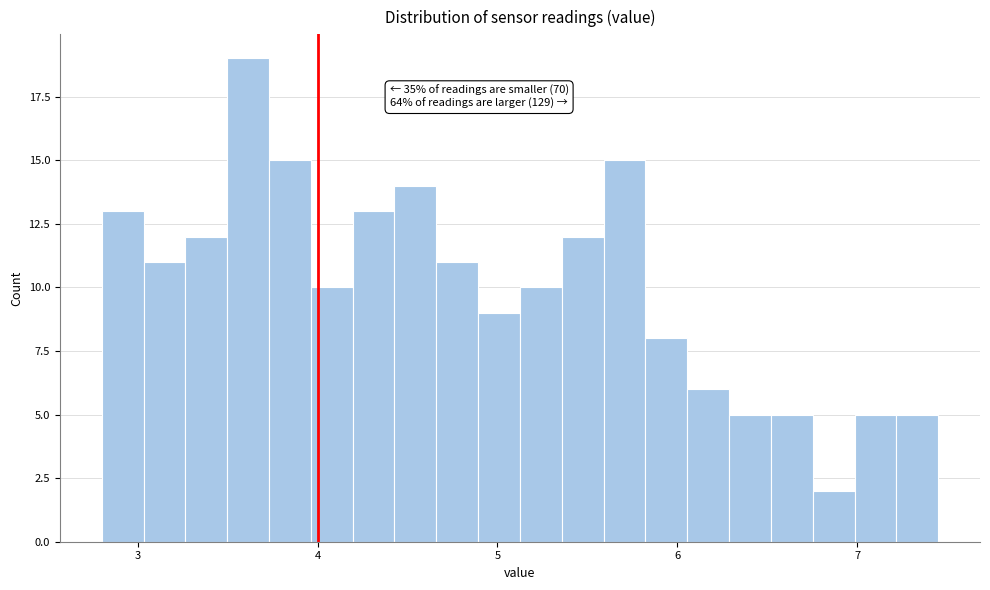

Around what value on the x-axis is the tallest bar? Give the approximate position of its centre, as read against the axis.

3.6